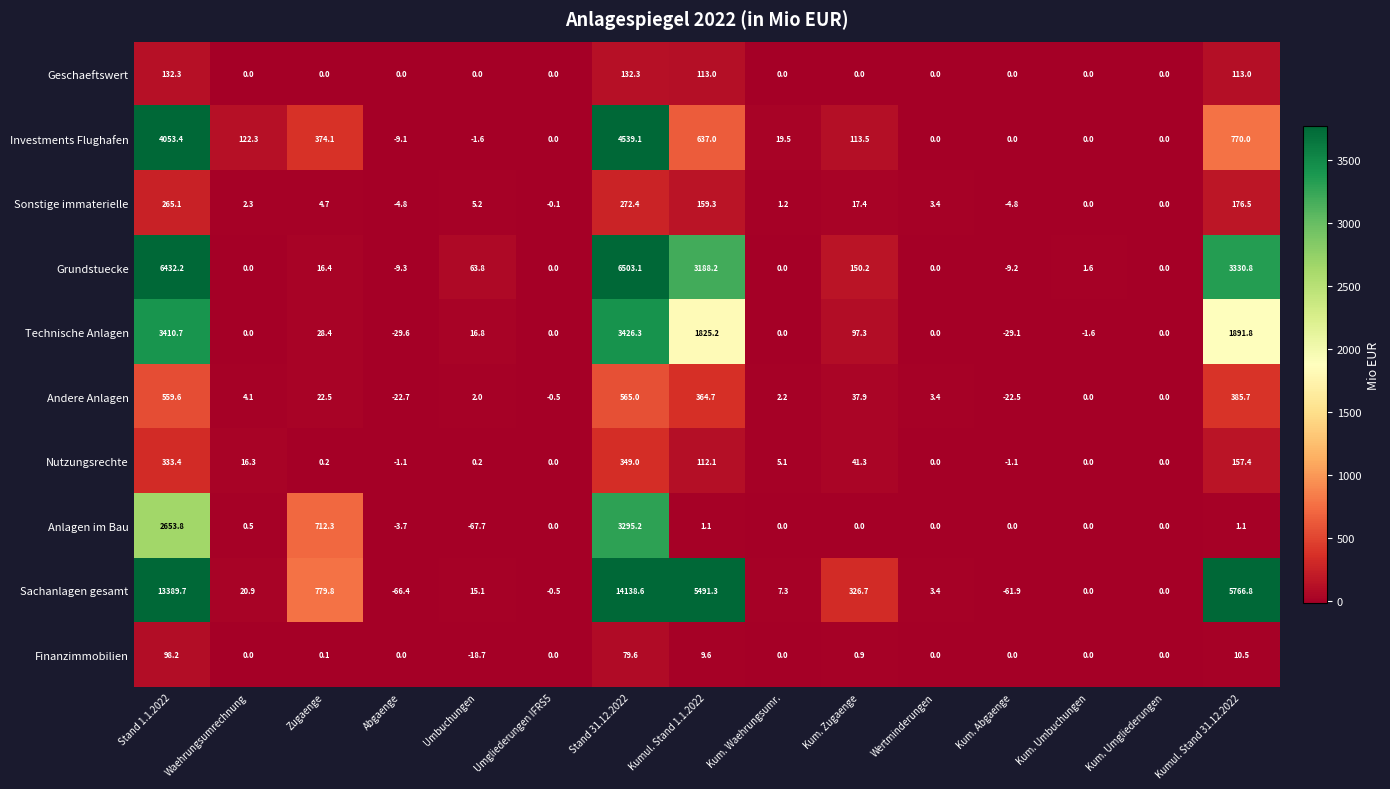

Which category has the lowest value in the Technische Anlagen series?

Abgaenge